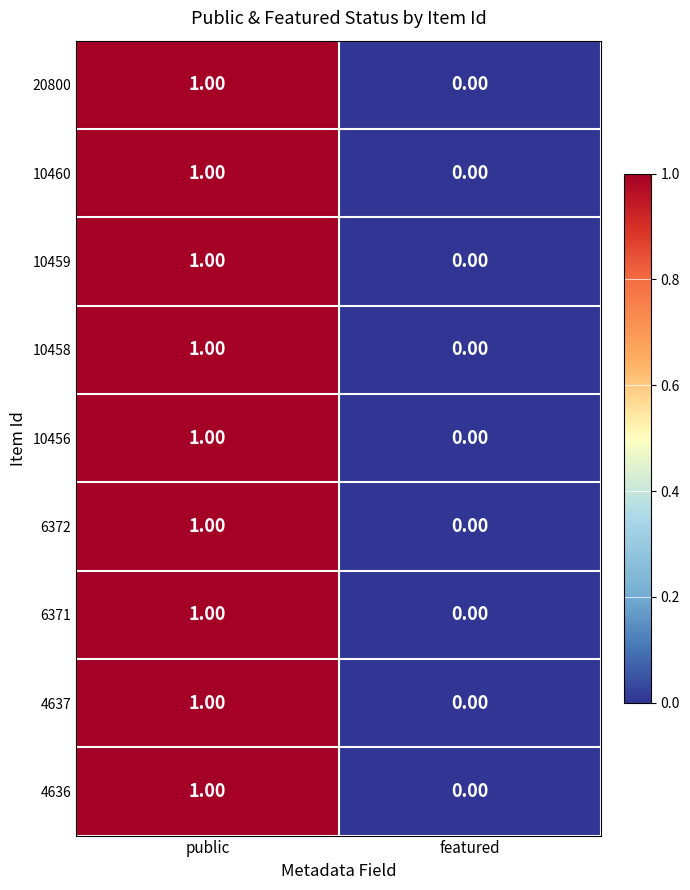

Where is 10459 nearest to the value 0?

featured